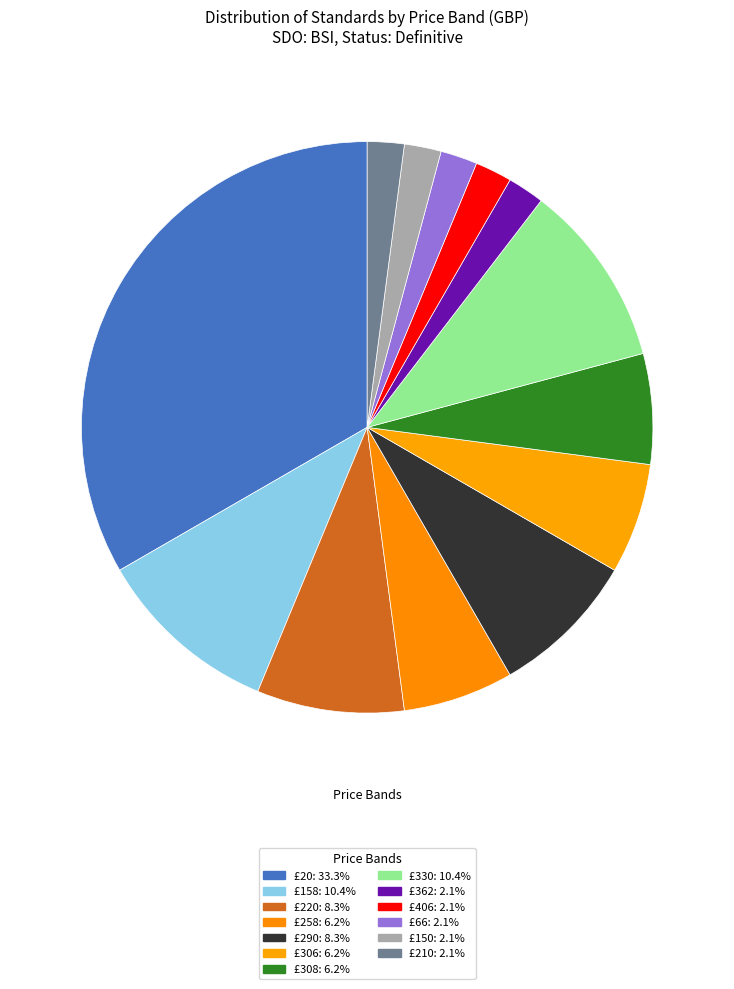

How many segments does this pie chart have?

13